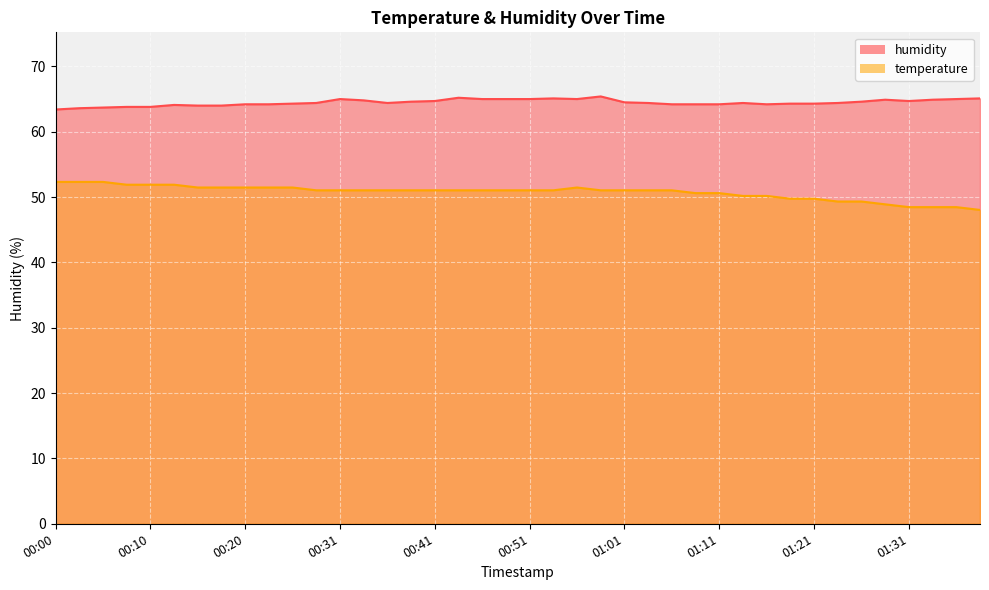

Is it true that temperature equals 66.9 at 00:36?

False